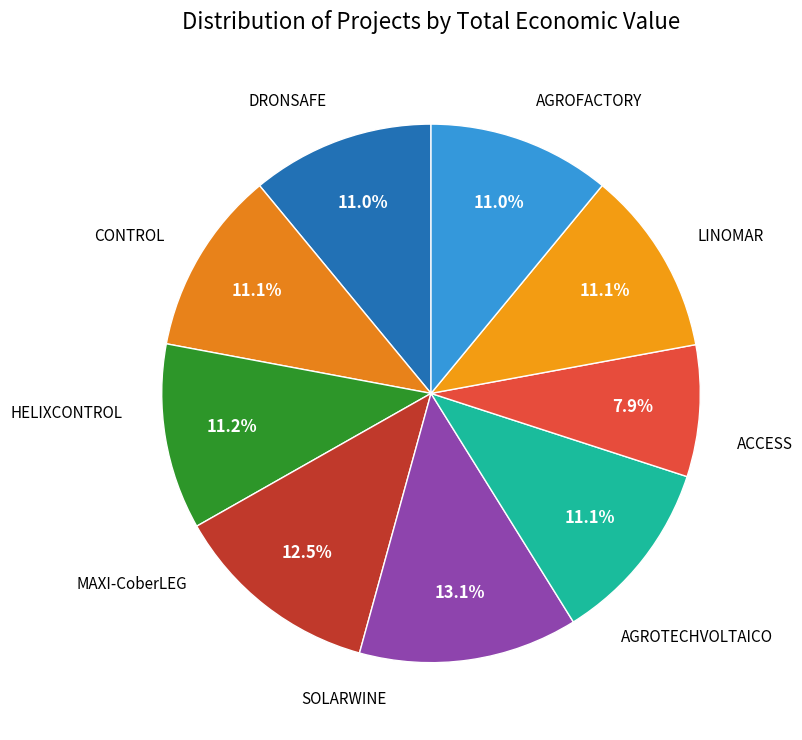

Which slice is the largest?

SOLARWINE